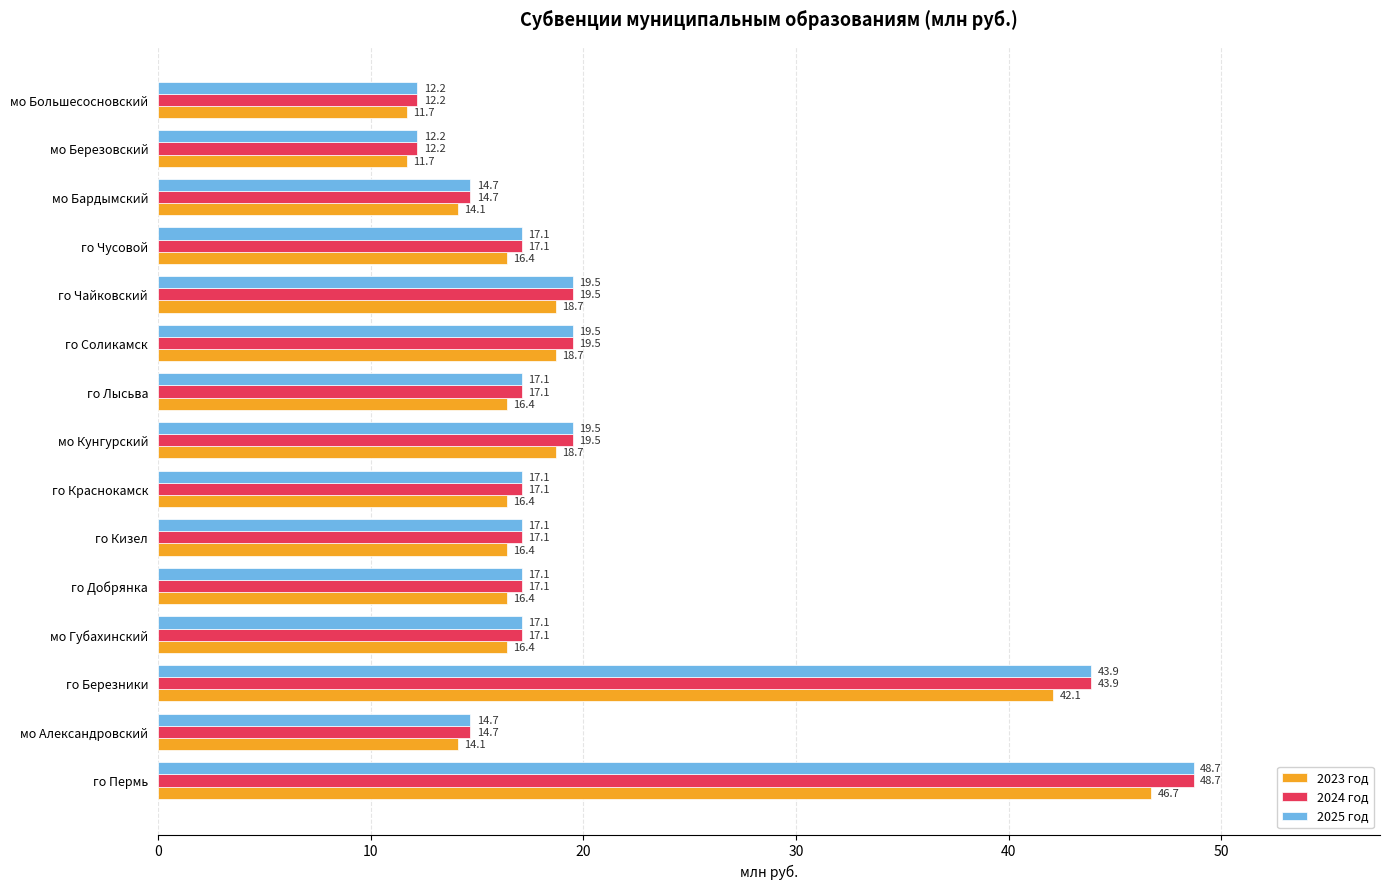

Which category has the highest value in the 2023 год series?

го Пермь